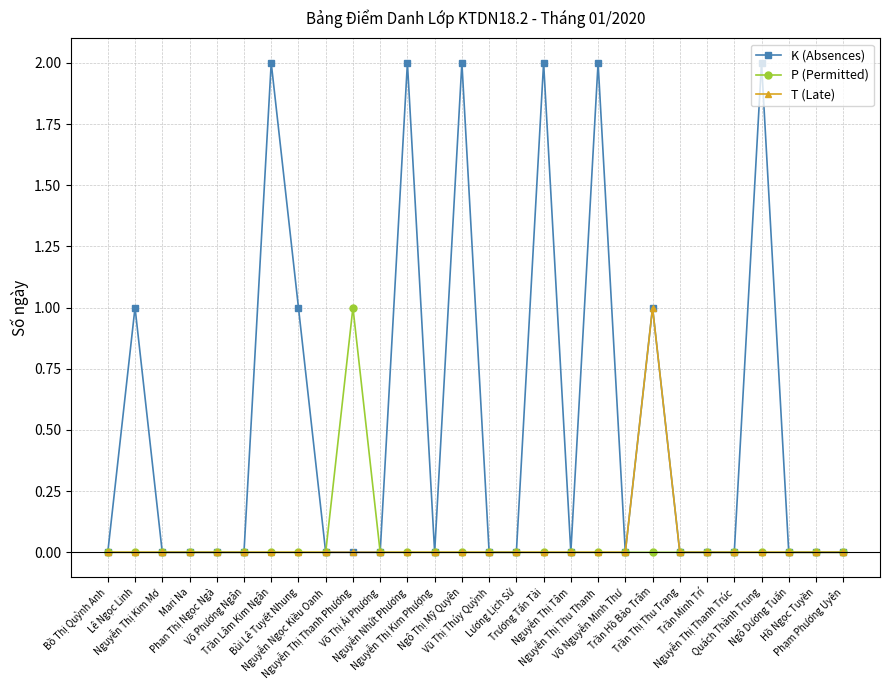

Which series has the largest total across all categories?

K (Absences)